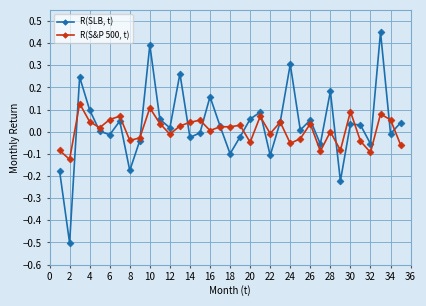

True or false: R(SLB, t) has more than 0 interior local peaks.

True